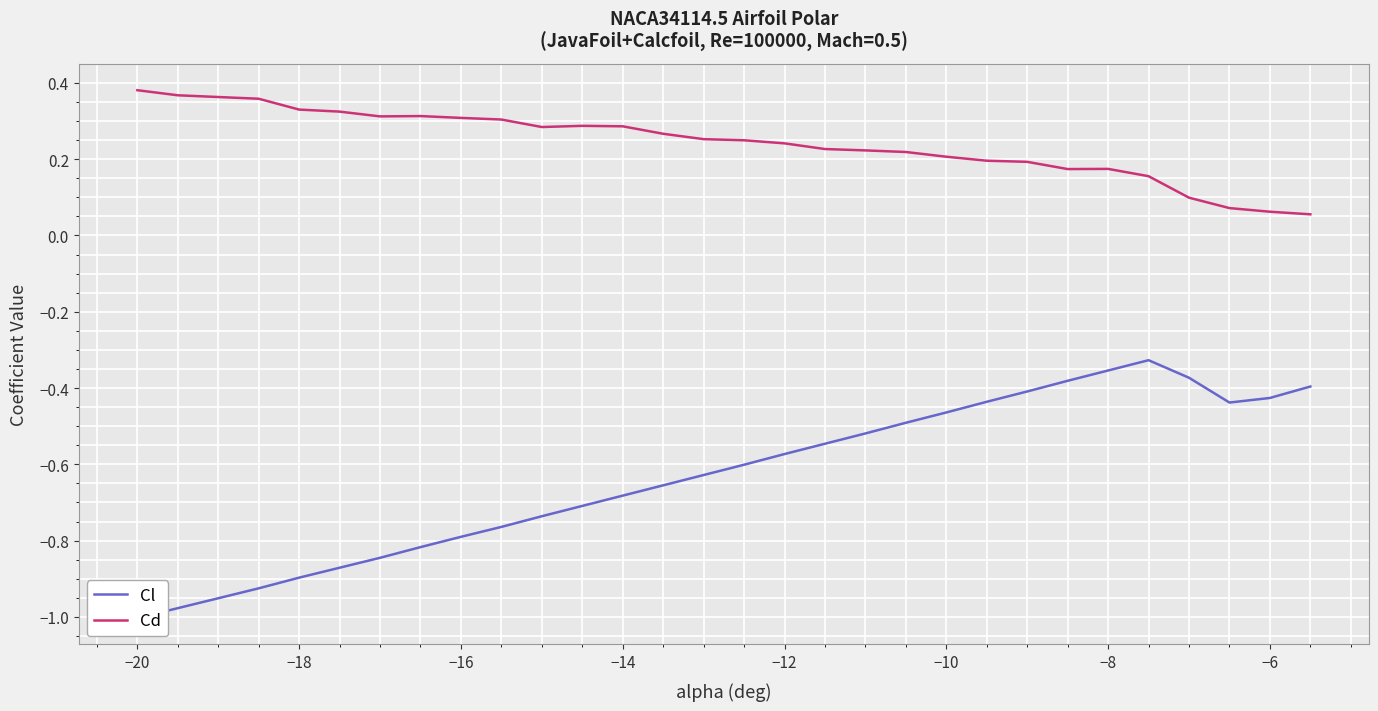

What is the difference between the maximum and second lowest values in the Cd series?

0.3